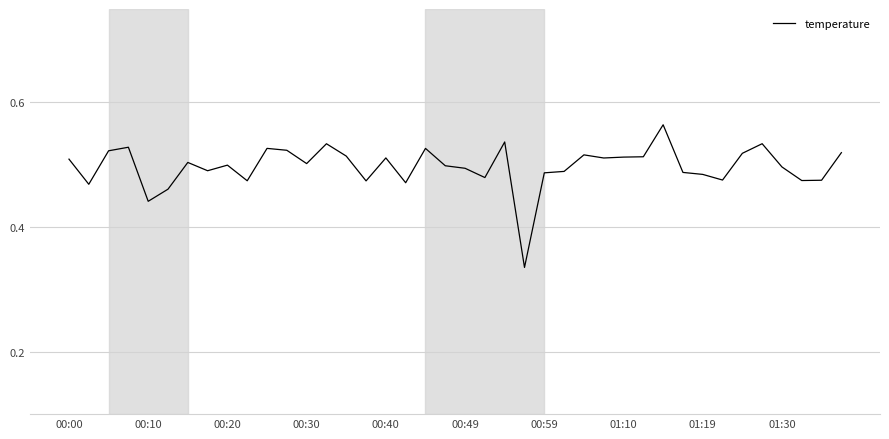

At which category does the chart reach its peak across all series?

30